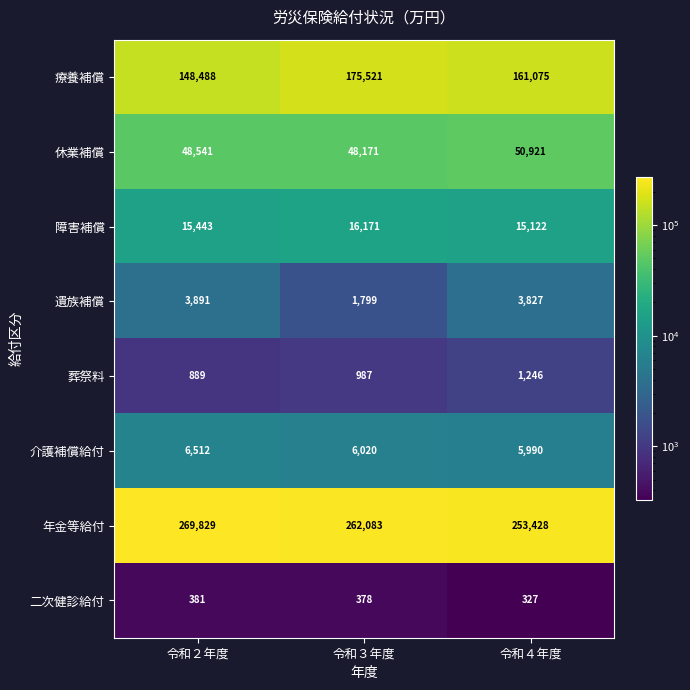

List the series in order of their peak value, lowest first.

二次健診給付, 葬祭料, 遺族補償, 介護補償給付, 障害補償, 休業補償, 療養補償, 年金等給付